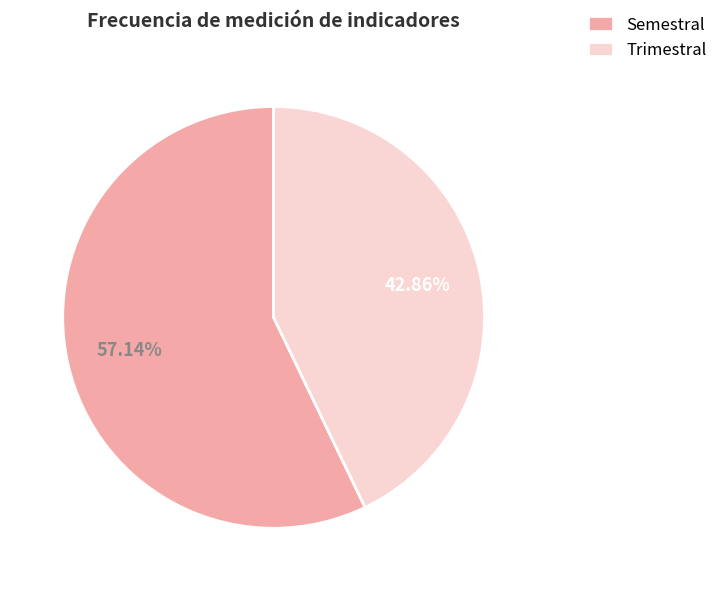

The Semestral slice represents 43% of the pie. True or false?

False